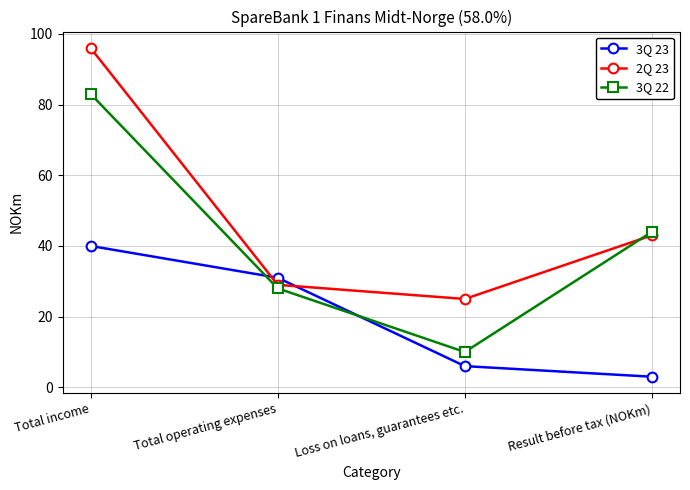

At Total operating expenses, list the series in order from smallest to largest.

3Q 22, 2Q 23, 3Q 23